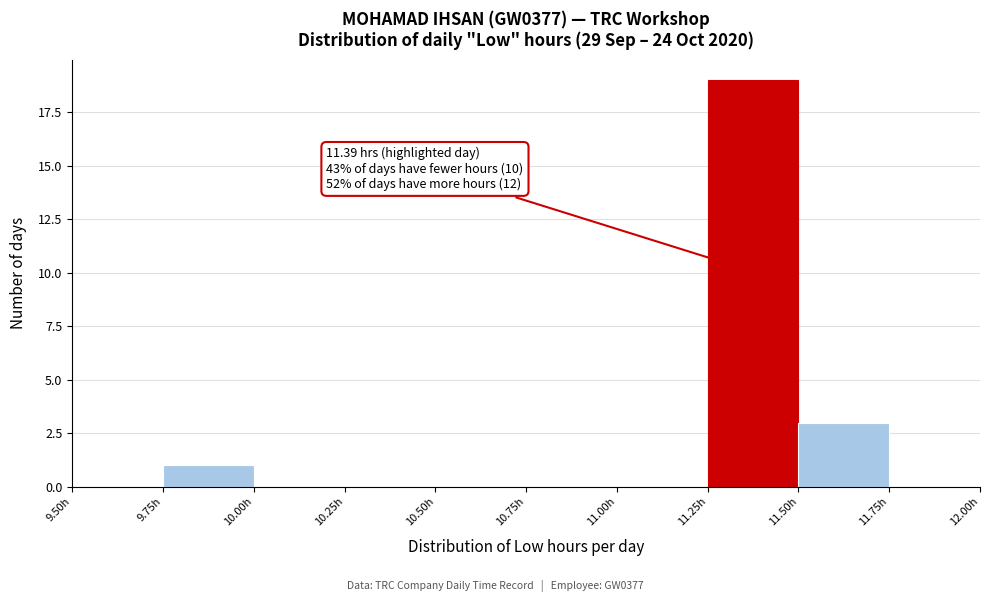

Which range on the x-axis has the tallest bar?

11.25 to 11.50